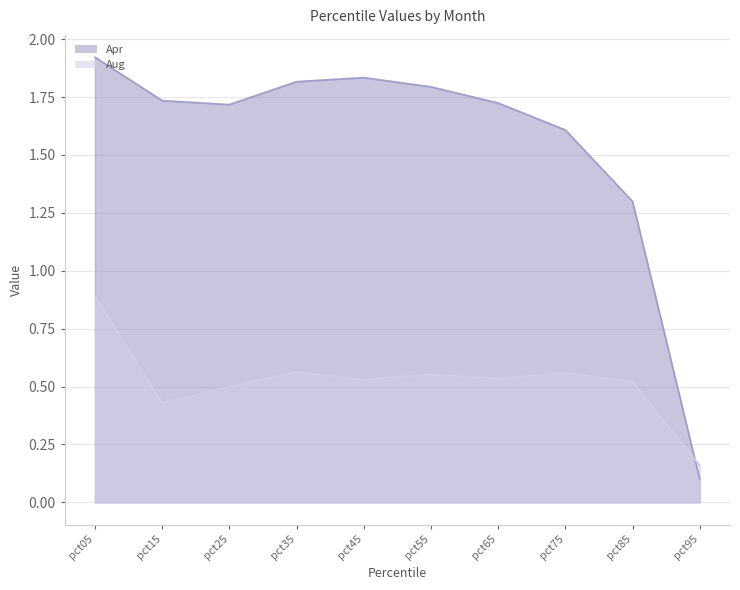

Does the chart display data point markers on the line(s)?

No